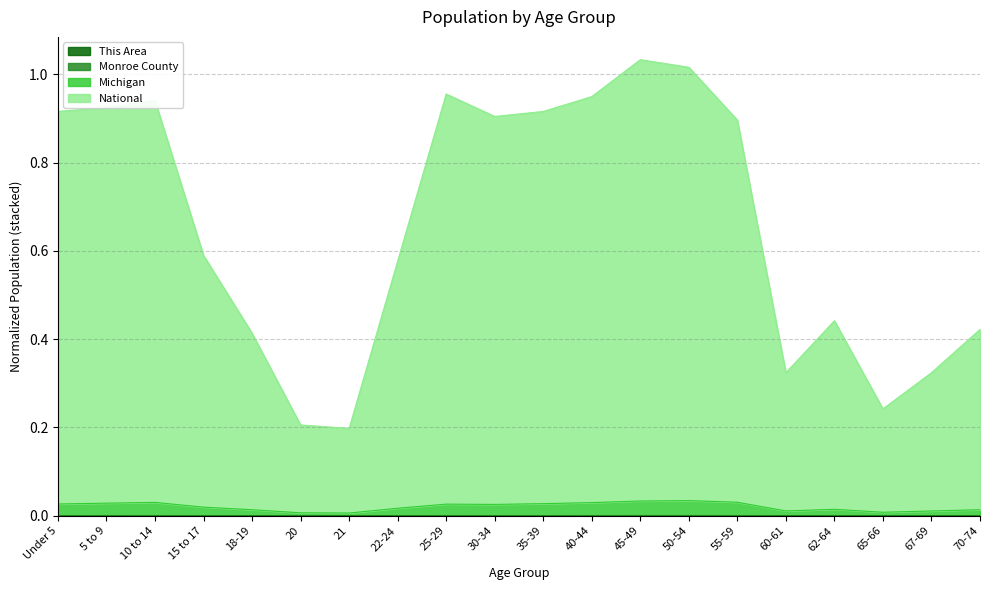

True or false: National has more than 2 interior local peaks.

True